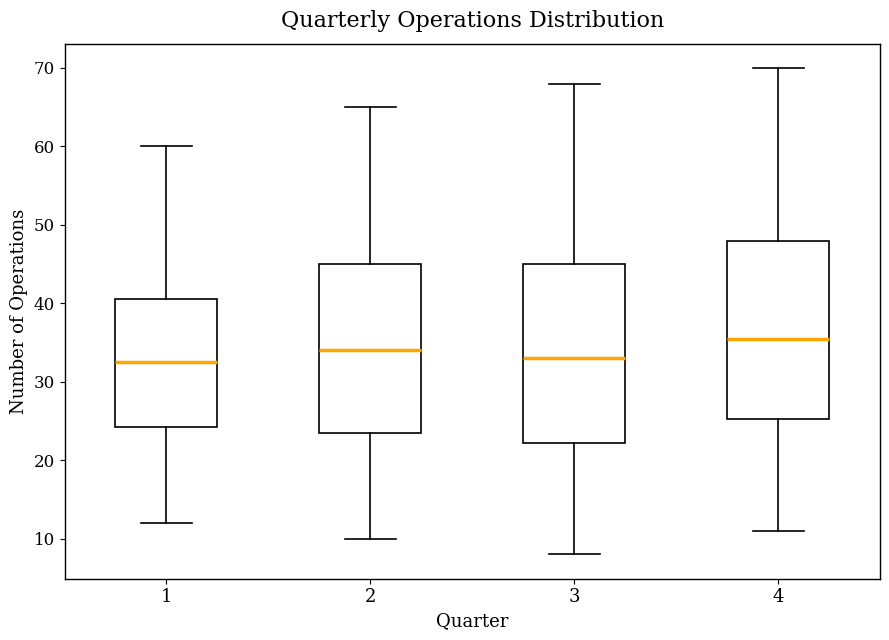

Reading left to right, transcribe this box plot: for each box, give where its median line is, the range the box spans, and where its two whiskers end, as read against the y-axis. The values are not printed on the chart, so give them approximately, as read against the axis.

1: median 33, box 24 to 41, whiskers 12 to 60
2: median 34, box 24 to 45, whiskers 10 to 65
3: median 33, box 22 to 45, whiskers 8 to 68
4: median 36, box 25 to 48, whiskers 11 to 70